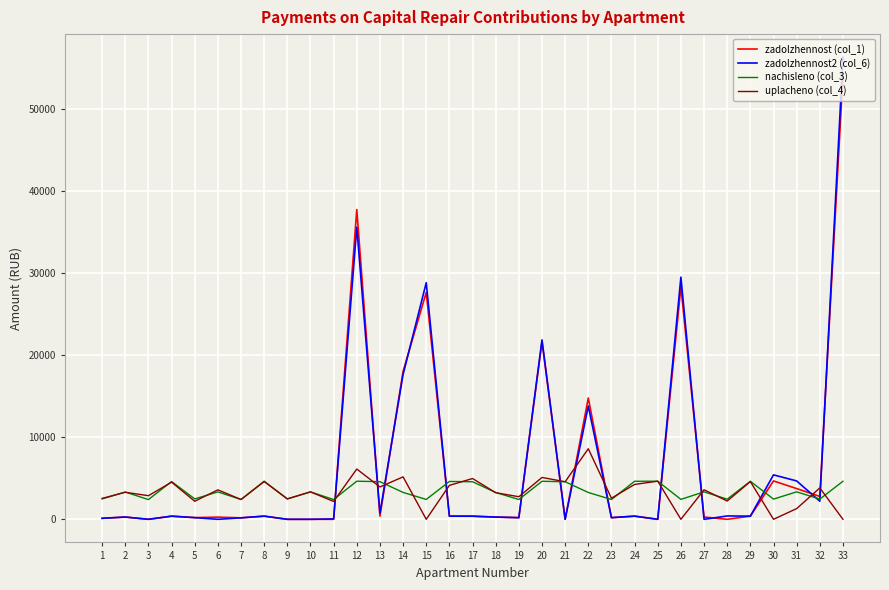

The value of zadolzhennost2 (col_6) at 31 is 7199.0. True or false?

False